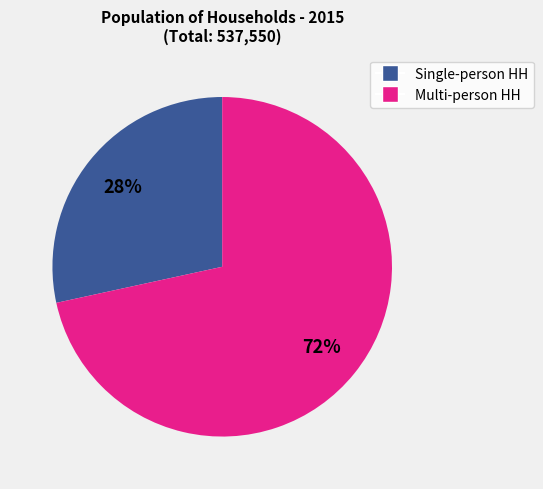

To the nearest percent, what is the average slice percentage?

50%